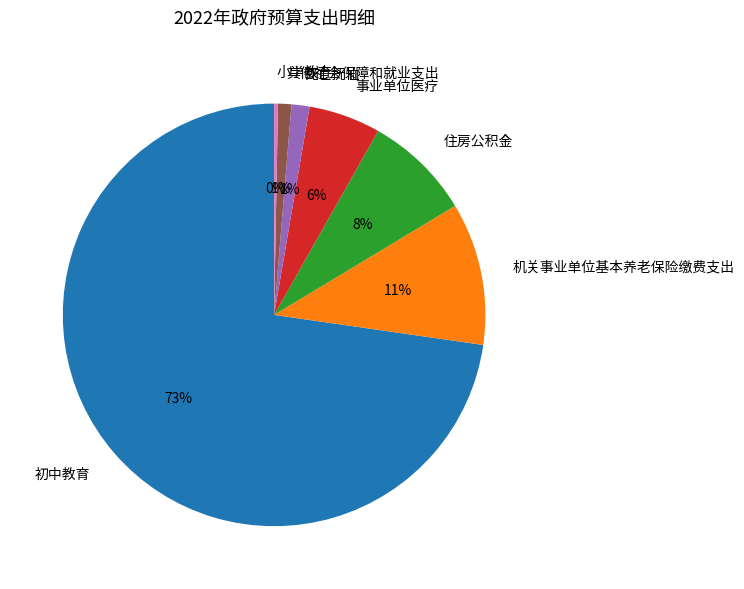

The 其他社会保障和就业支出 slice represents 1% of the pie. True or false?

True